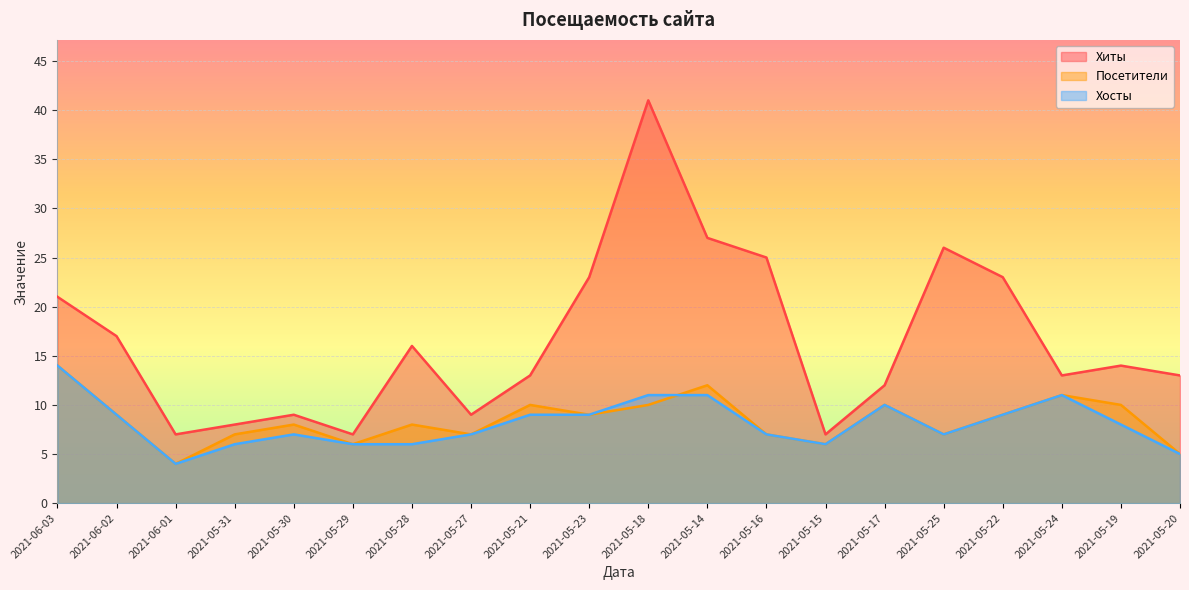

What is the average value of the Хиты series?

17